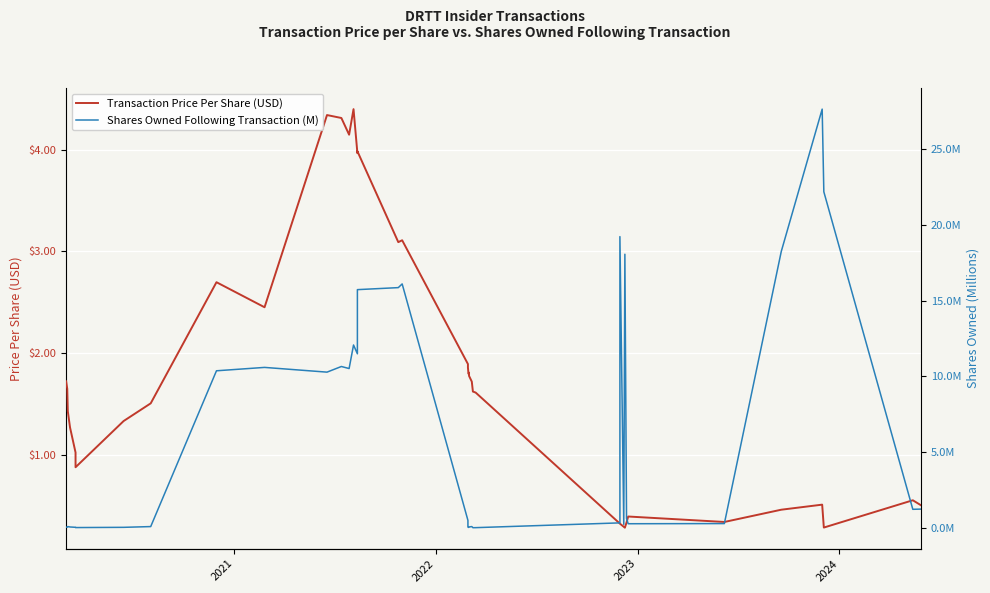

What are all the series names shown in the legend?

Transaction Price Per Share (USD), Shares Owned Following Transaction (M)